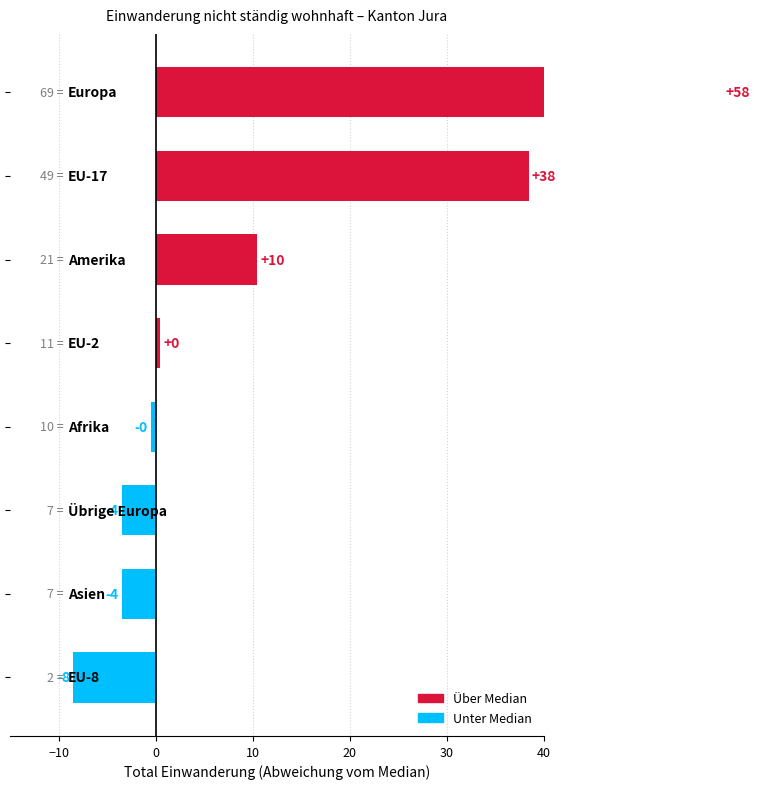

At which category is the sum across all series the highest?

Europa